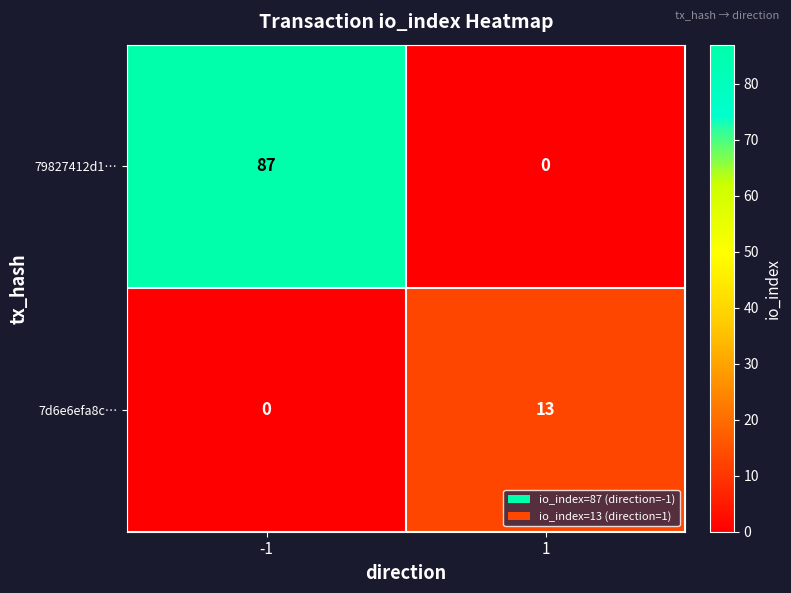

Is it true that 79827412d1… equals 0 at 1?

True